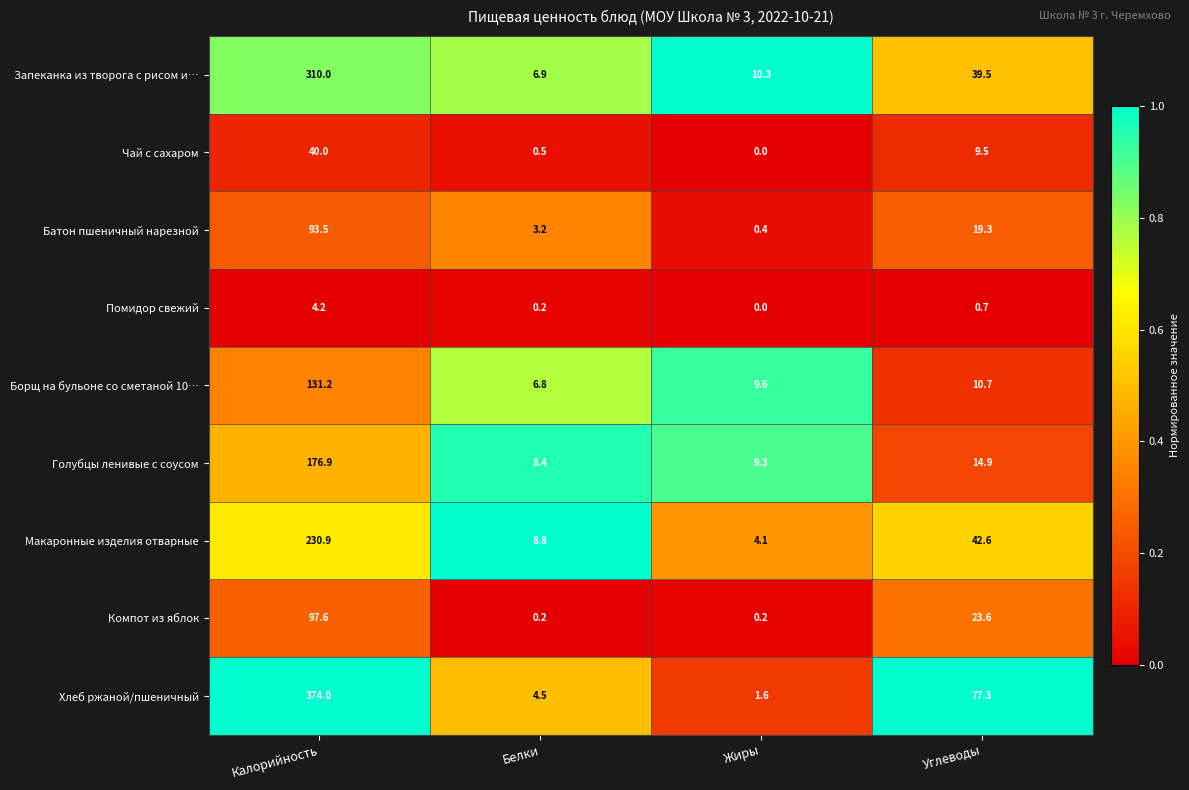

What is the spread (max minus min) of values at Калорийность?

369.8